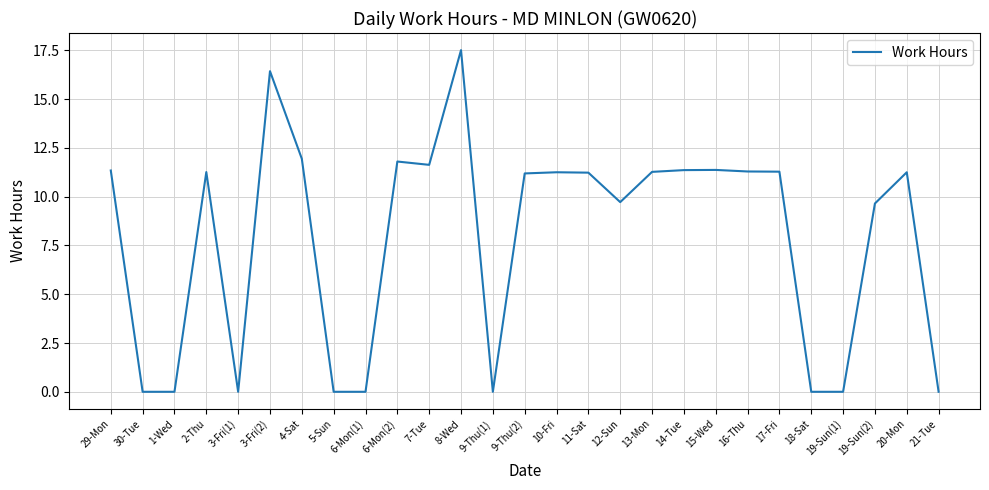

Which category has the highest value across all series?

8-Wed